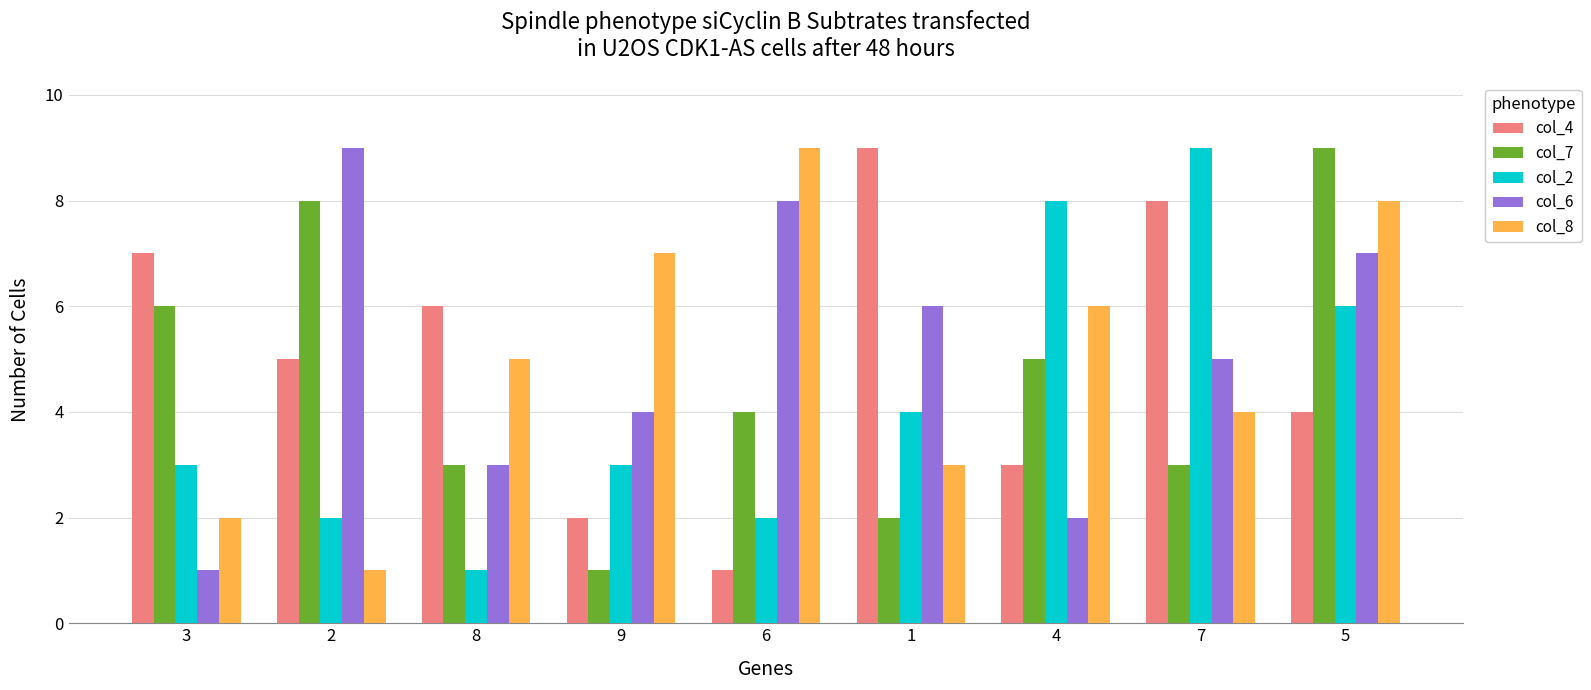

List the labels in order of col_8 value, largest first.

6, 5, 9, 4, 8, 7, 1, 3, 2